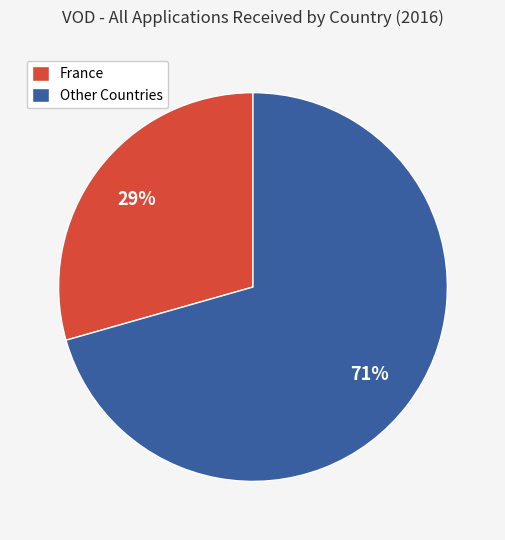

Does France account for over 50% of the chart?

No